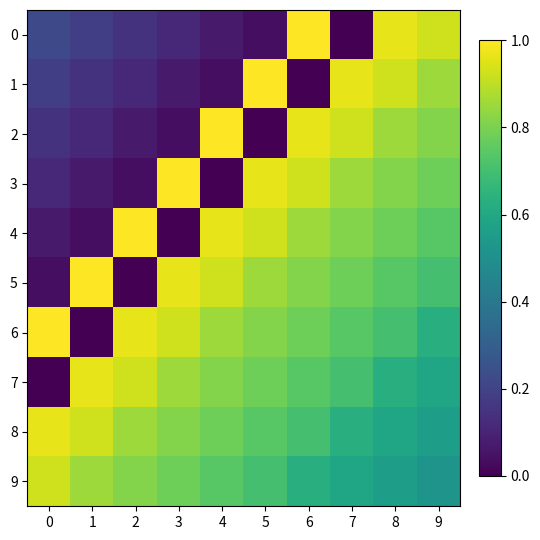

Reading left to right, extract all data points from this chart.

0: 0=0.2	1=0.2	2=0.1	3=0.1	4=0.1	5=0.0	6=1.0	7=0.0	8=1.0	9=0.9
1: 0=0.2	1=0.1	2=0.1	3=0.1	4=0.0	5=1.0	6=0.0	7=1.0	8=0.9	9=0.9
2: 0=0.1	1=0.1	2=0.1	3=0.0	4=1.0	5=0.0	6=1.0	7=0.9	8=0.9	9=0.8
3: 0=0.1	1=0.1	2=0.0	3=1.0	4=0.0	5=1.0	6=0.9	7=0.9	8=0.8	9=0.8
4: 0=0.1	1=0.0	2=1.0	3=0.0	4=1.0	5=0.9	6=0.9	7=0.8	8=0.8	9=0.7
5: 0=0.0	1=1.0	2=0.0	3=1.0	4=0.9	5=0.9	6=0.8	7=0.8	8=0.7	9=0.7
6: 0=1.0	1=0.0	2=1.0	3=0.9	4=0.9	5=0.8	6=0.8	7=0.7	8=0.7	9=0.6
7: 0=0.0	1=1.0	2=0.9	3=0.9	4=0.8	5=0.8	6=0.7	7=0.7	8=0.6	9=0.6
8: 0=1.0	1=0.9	2=0.9	3=0.8	4=0.8	5=0.7	6=0.7	7=0.6	8=0.6	9=0.6
9: 0=0.9	1=0.9	2=0.8	3=0.8	4=0.7	5=0.7	6=0.6	7=0.6	8=0.6	9=0.5